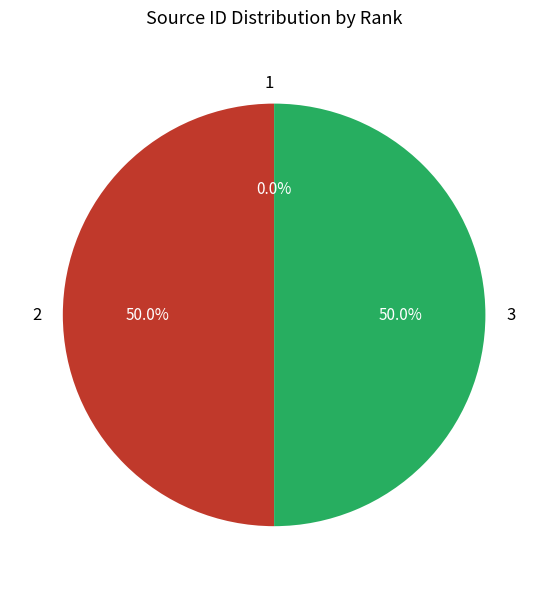

To the nearest percent, what is the difference between the largest and smallest slice percentages?

50%